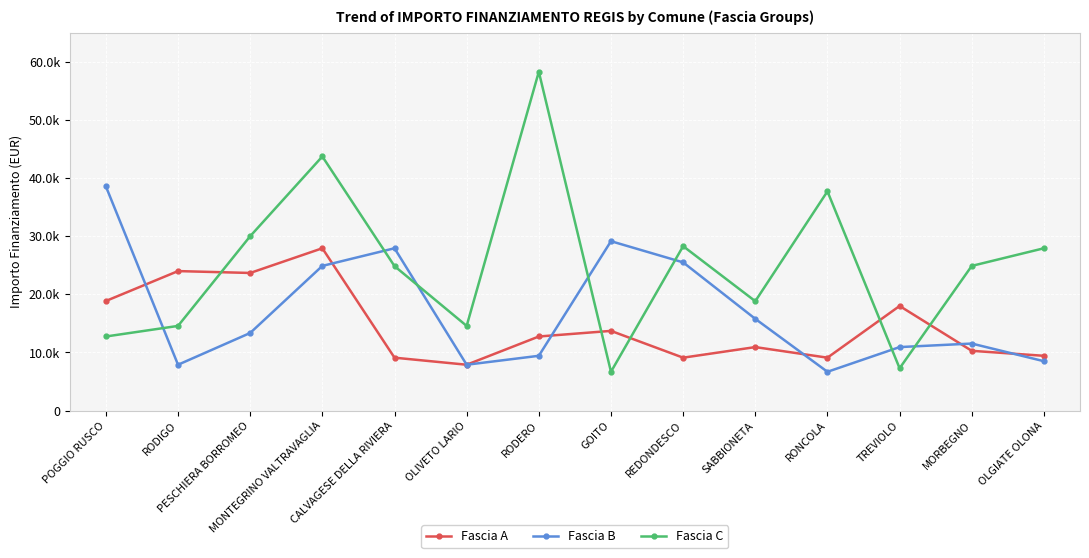

The value of Fascia A at POGGIO RUSCO is 18854. True or false?

True